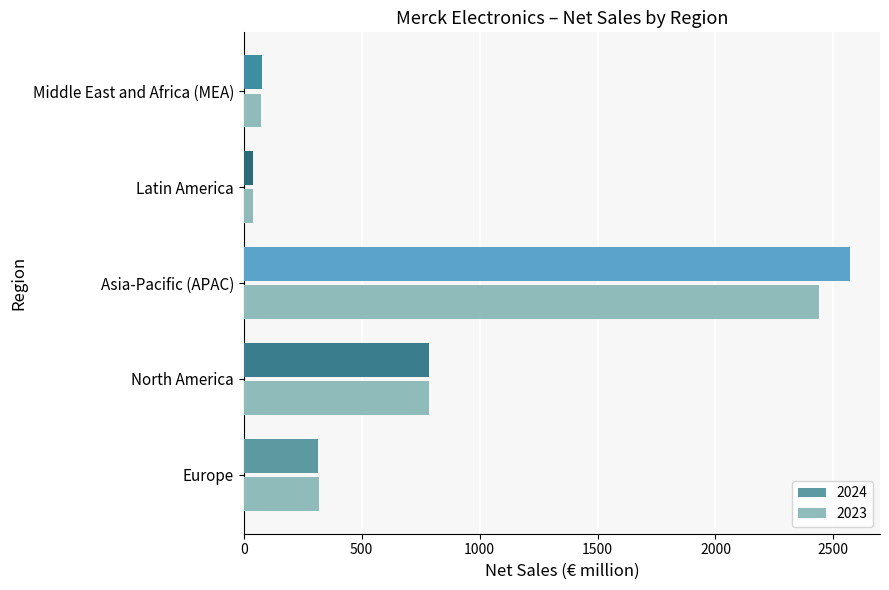

Is it true that 2024 equals 218 at North America?

False